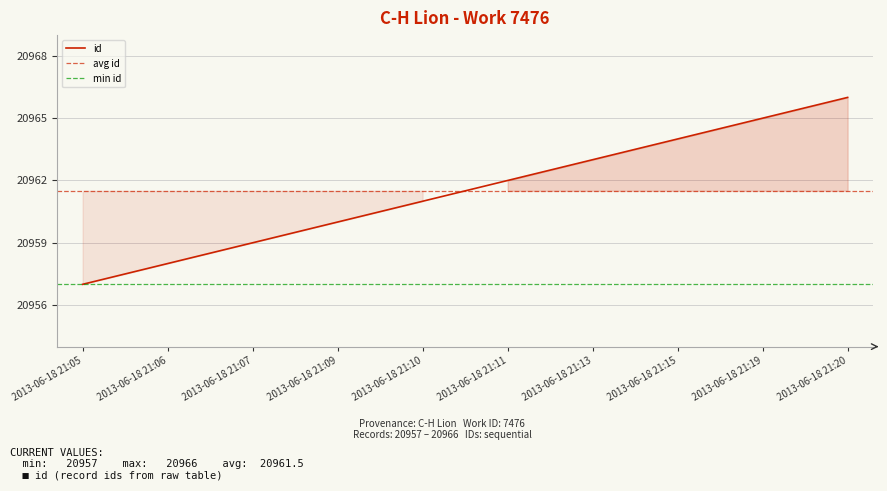

Approximately how many times larger is the value at 2013-06-18 21:11 compared to 2013-06-18 21:19?

1.0